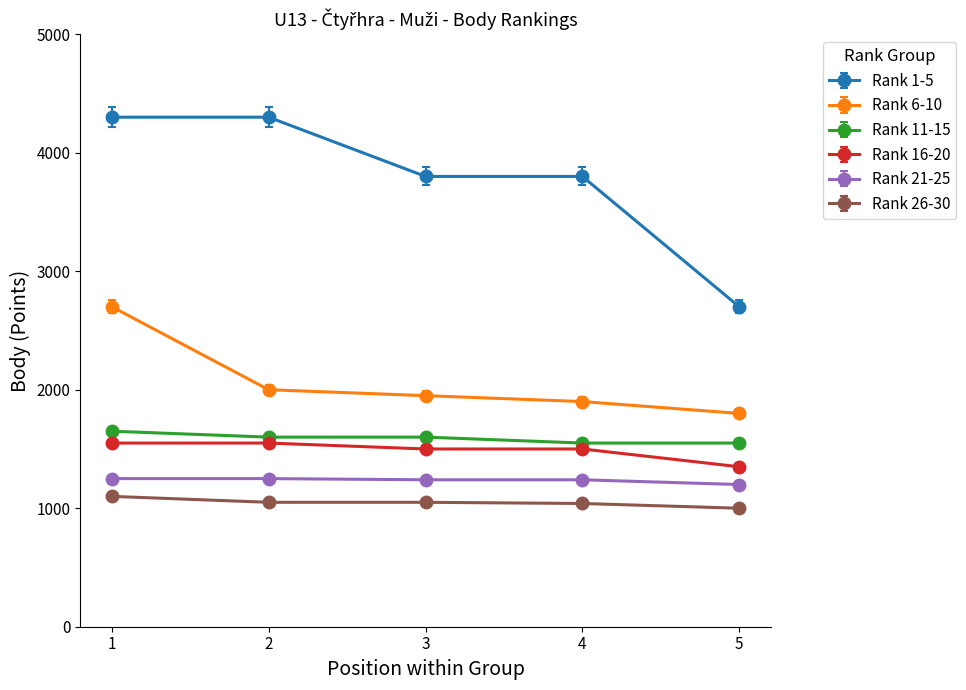

Is the value of Rank 6-10 at 2 greater than the value of Rank 11-15 at 4?

Yes